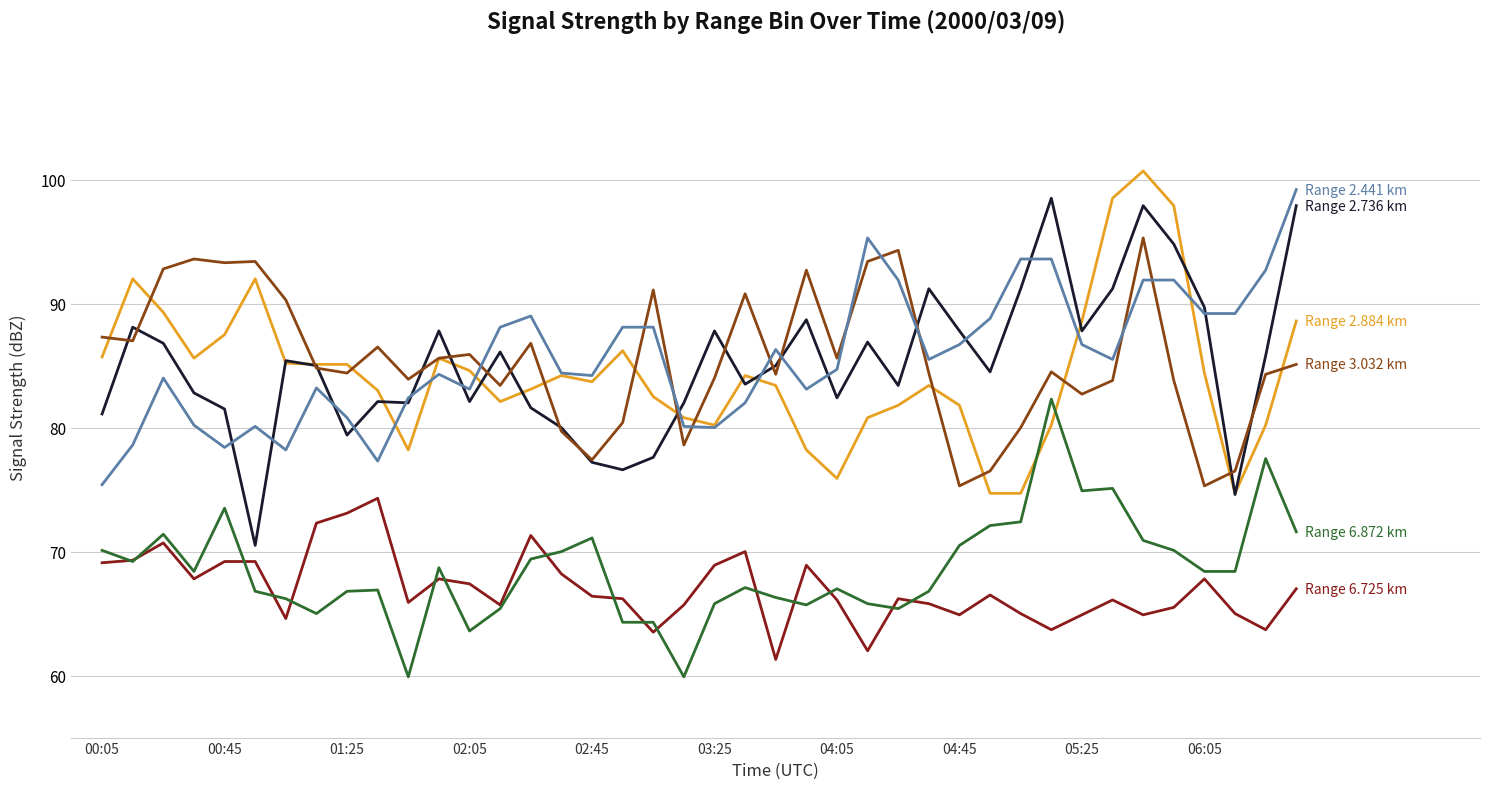

What is the maximum value shown in the chart?

100.7